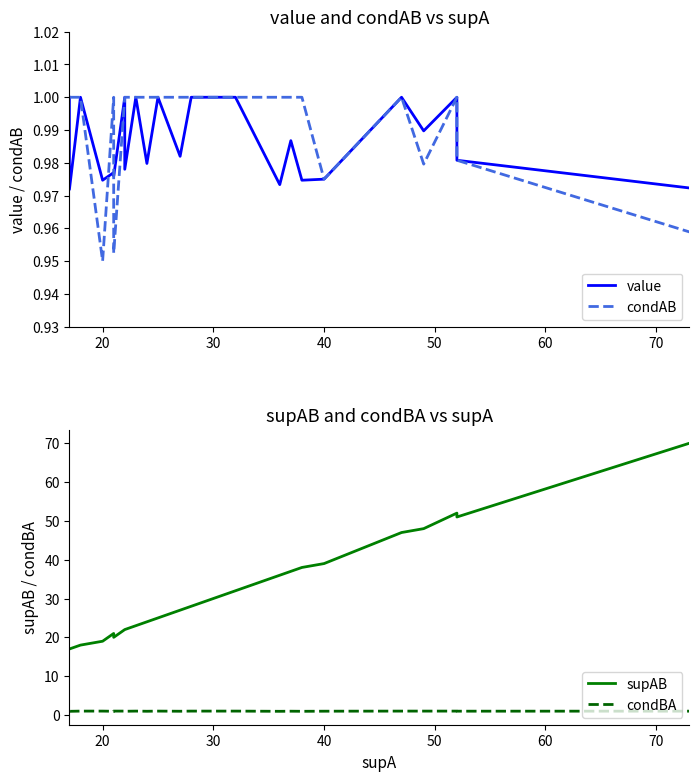

What are all the series names shown in the legend?

value, condAB, supAB, condBA